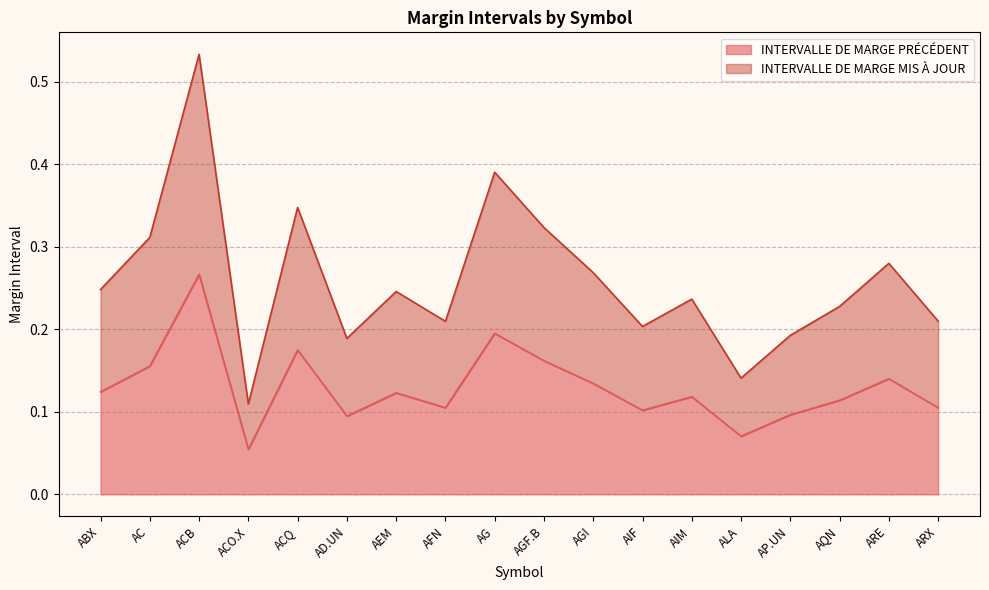

At how many categories does at least one series exceed 0?

18